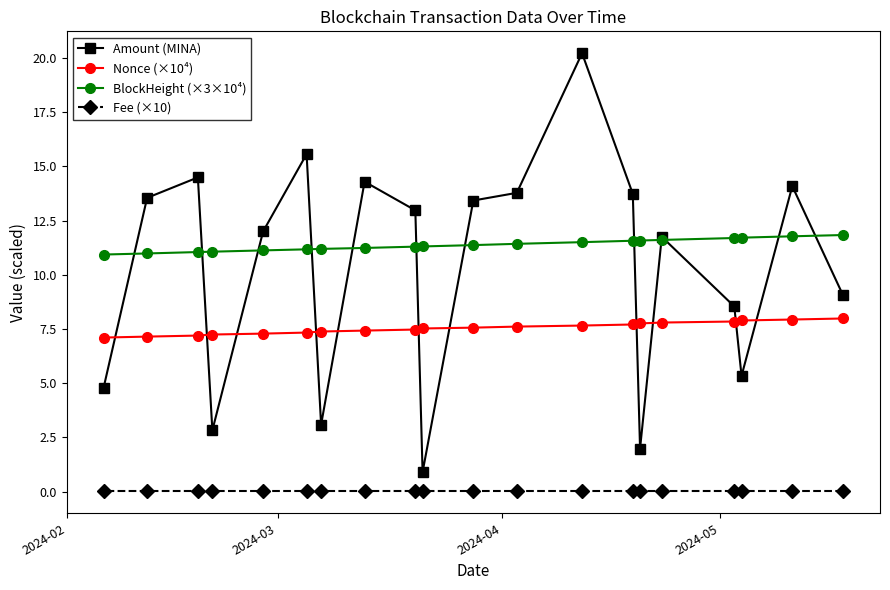

What is the value of the BlockHeight (×3×10⁴) point at the 11th from the left?

11.4